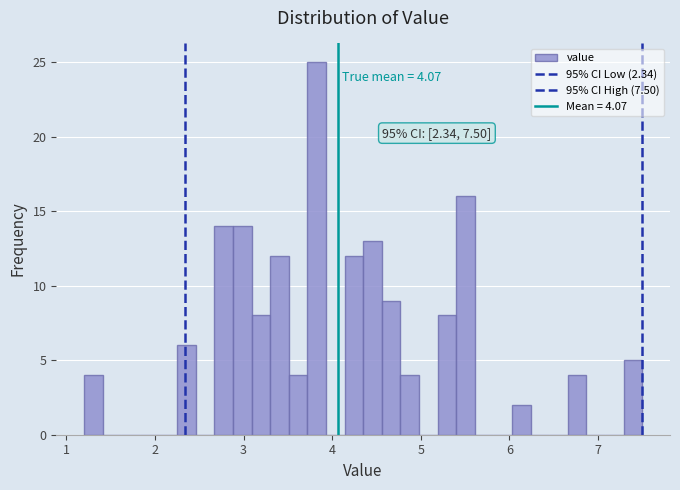

Around what value on the x-axis is the tallest bar? Give the approximate position of its centre, as read against the axis.

3.8